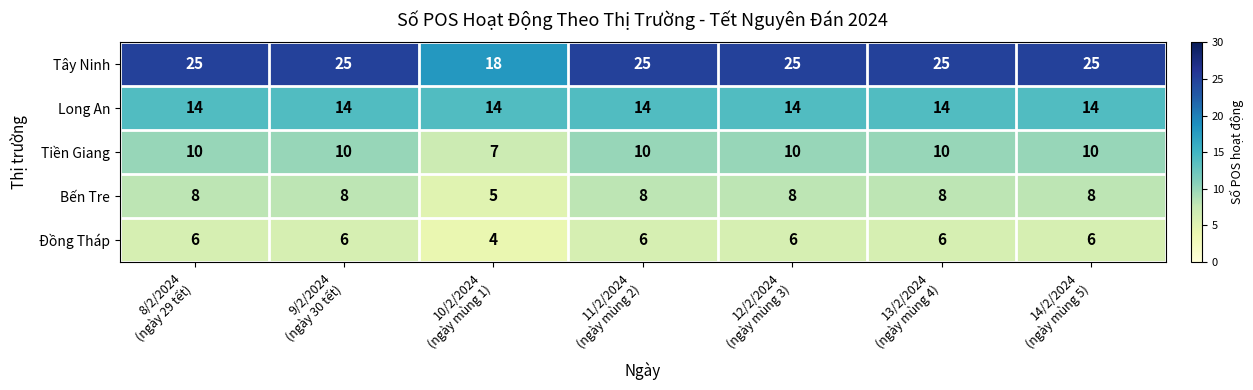

What is the average value of the Bến Tre series?

8